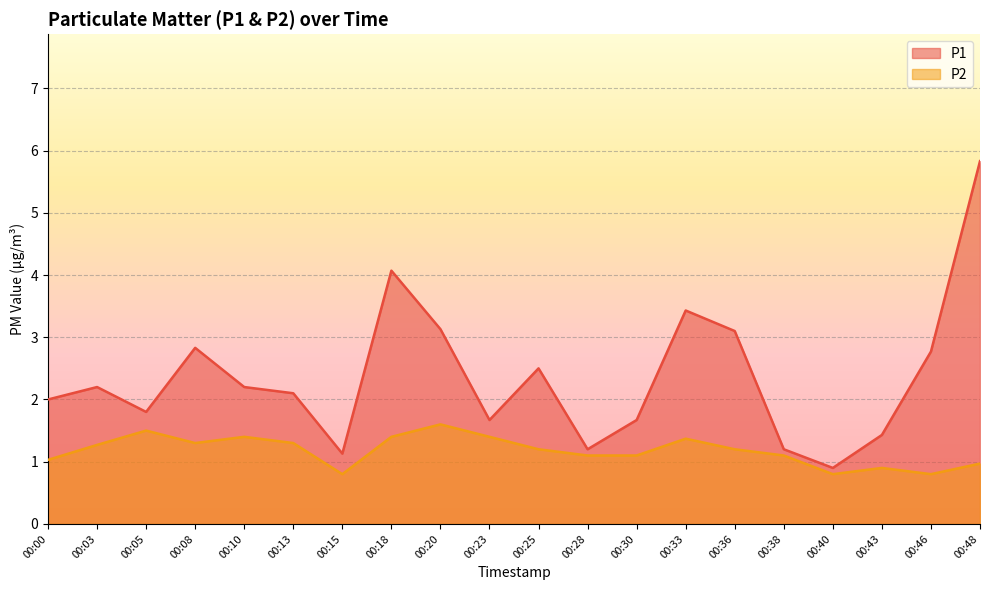

Which category has the highest value in the P1 series?

00:48